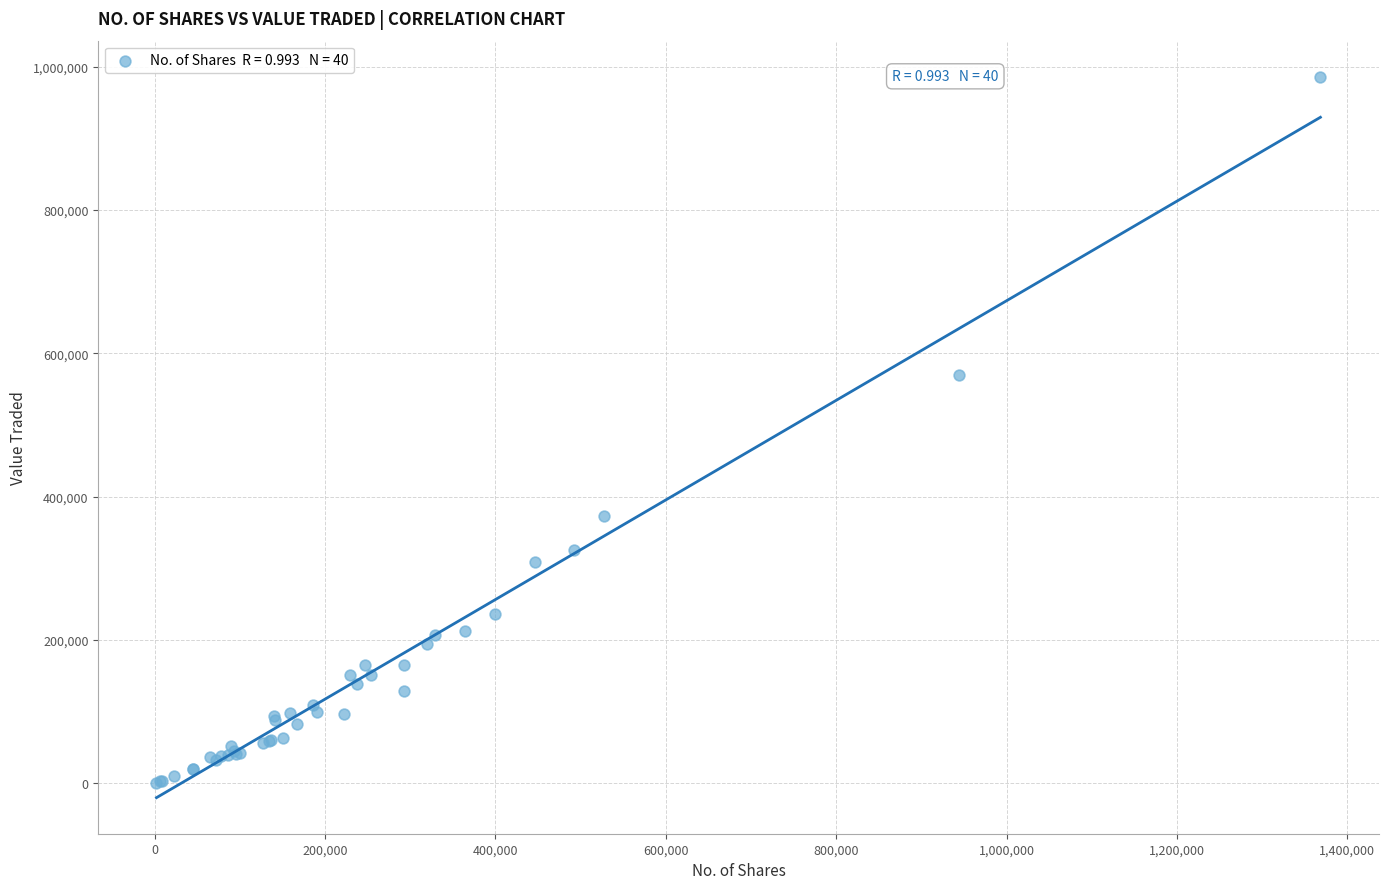

What Y value in the scatter plot is closest to 493499?

570352